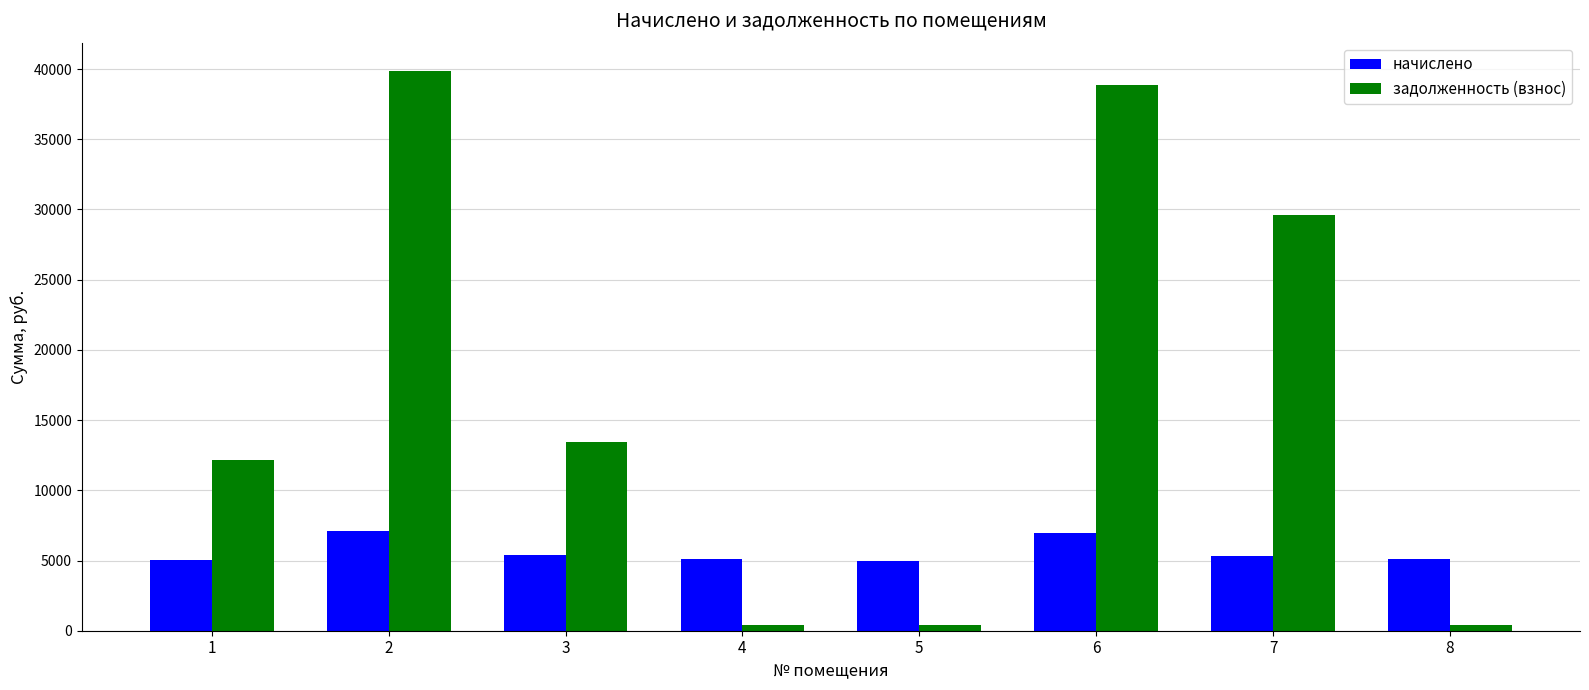

Is the value of задолженность (взнос) at 4 greater than the value of начислено at 1?

No